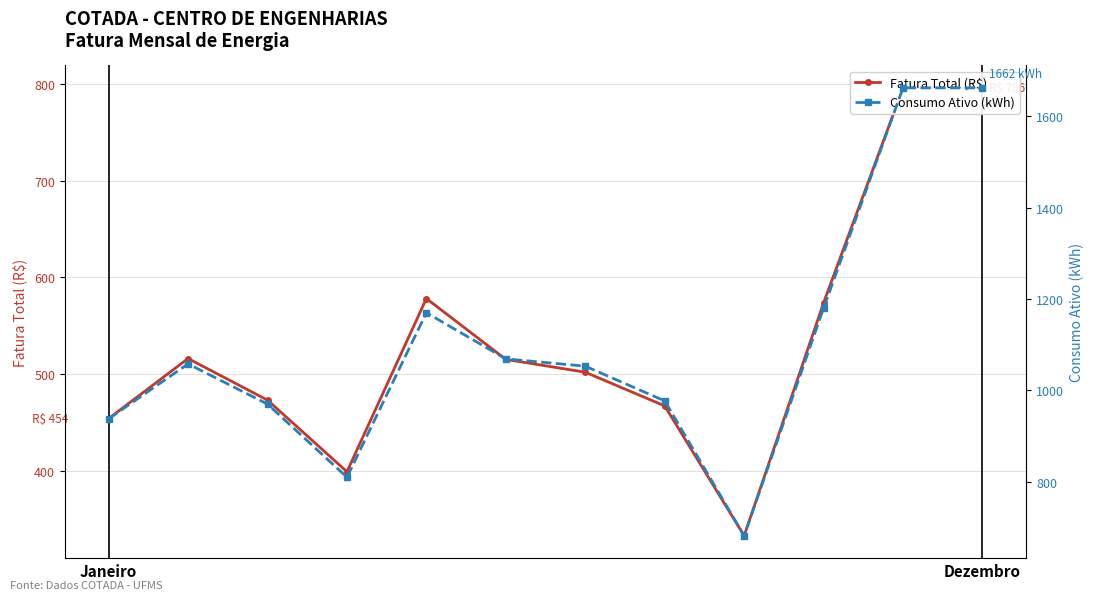

Does the chart display data point markers on the line(s)?

Yes